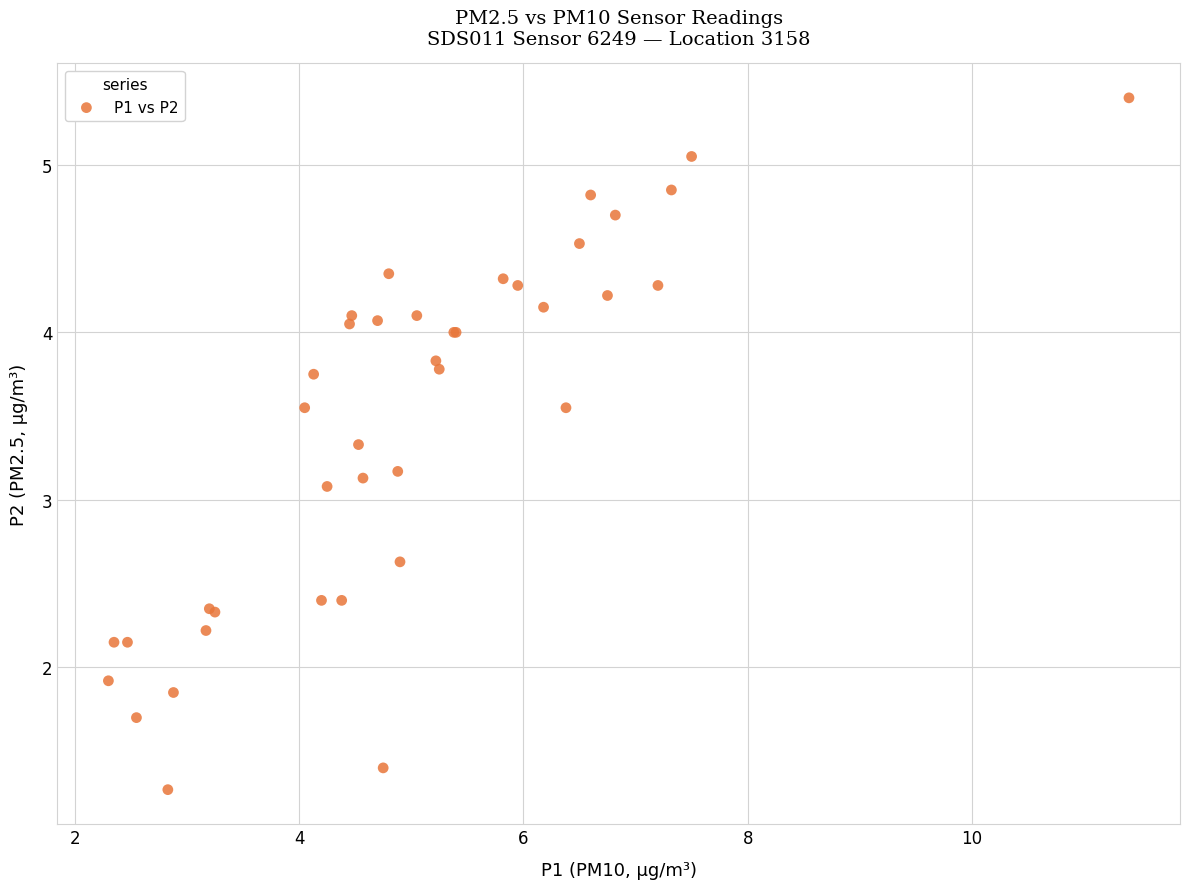

What Y value in the scatter plot is closest to 3?

3.1